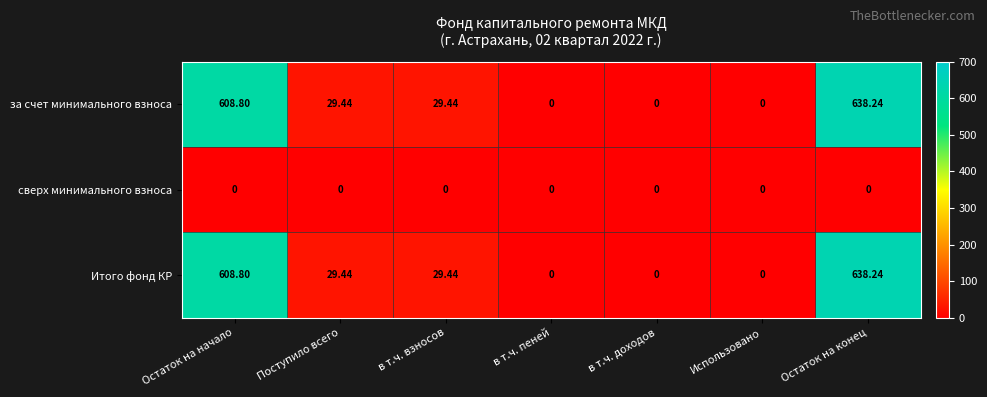

At which label does за счет минимального взноса reach its peak?

Остаток на конец